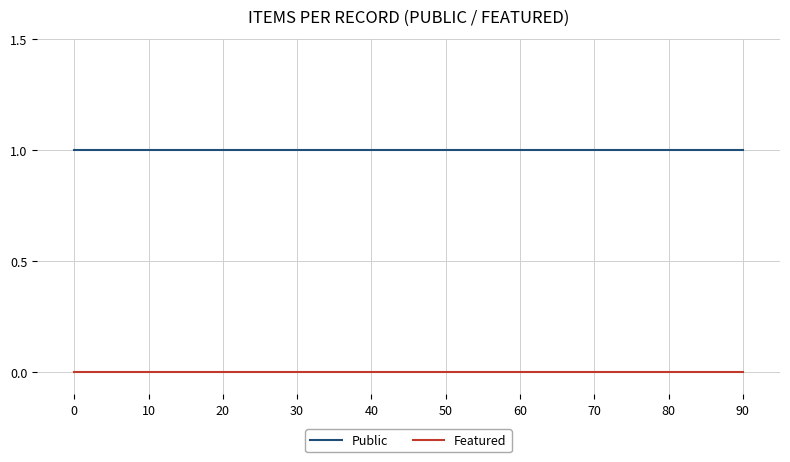

What is the difference between the highest and lowest values at 10?

1